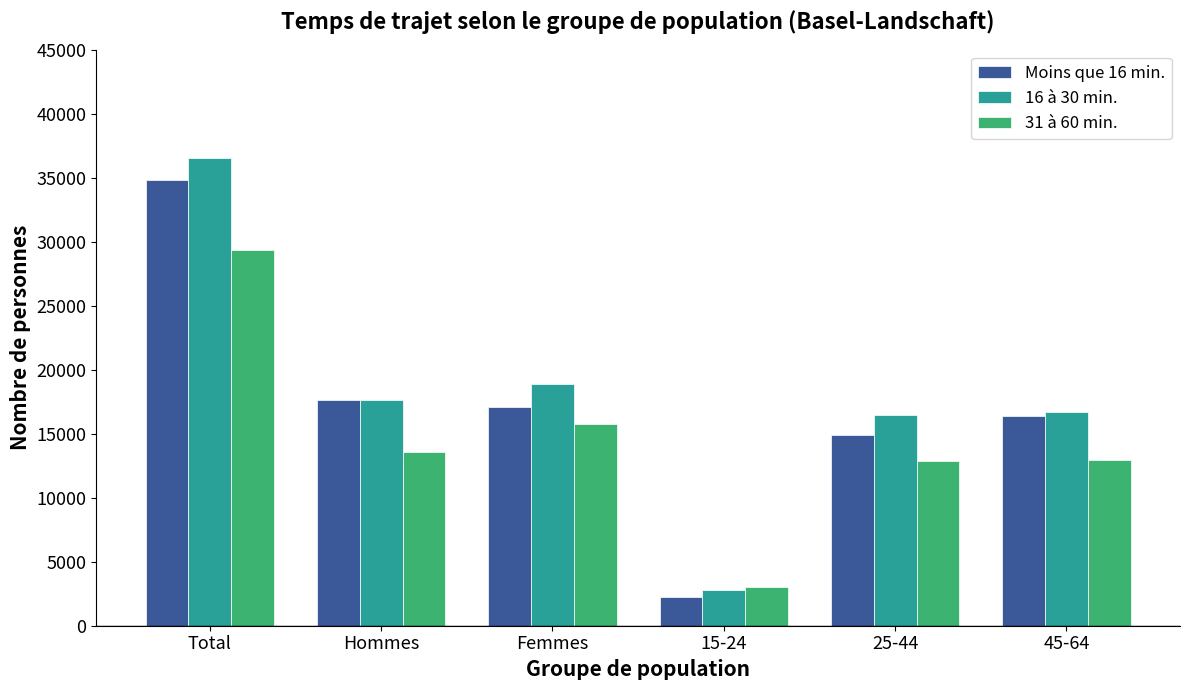

List the series in order of their overall mean, highest first.

16 à 30 min., Moins que 16 min., 31 à 60 min.